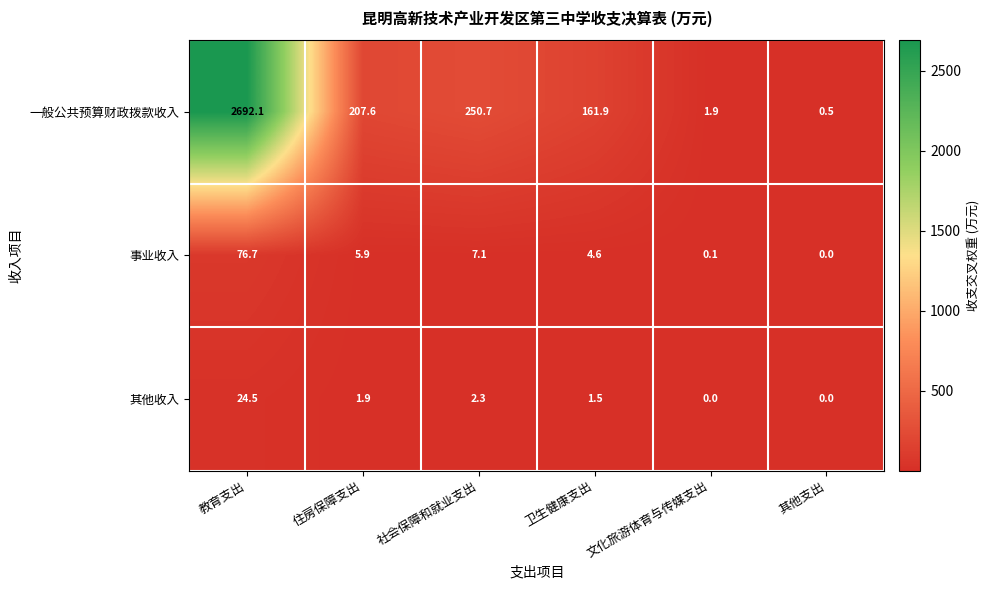

The 其他收入 series shows 24.5 at 教育支出. True or false?

True